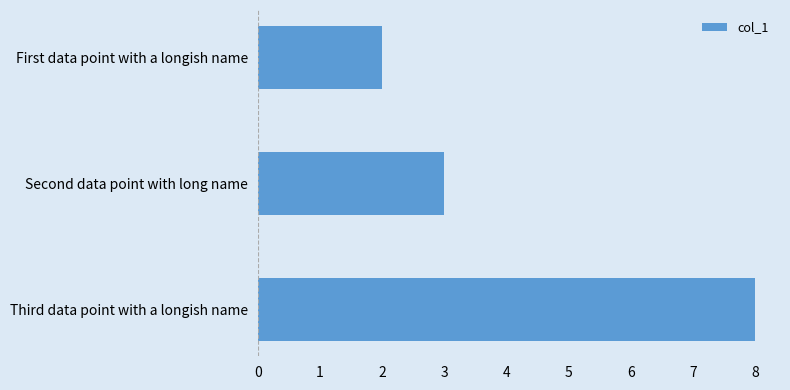

Is it true that the value at Third data point with a longish name is 8?

True